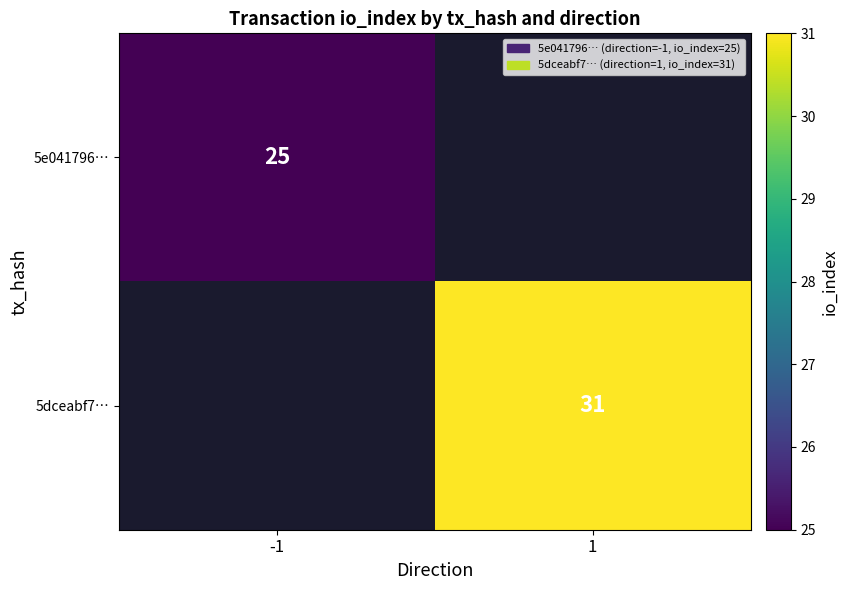

Is it true that 5e041796… equals 25 at -1?

True